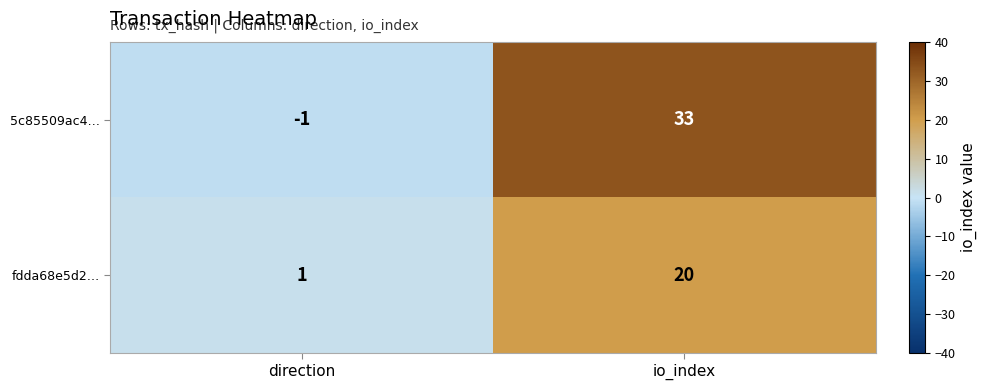

Reading left to right, transcribe all the data shown in this chart.

5c85509ac4…: -1	33
fdda68e5d2…: 1	20